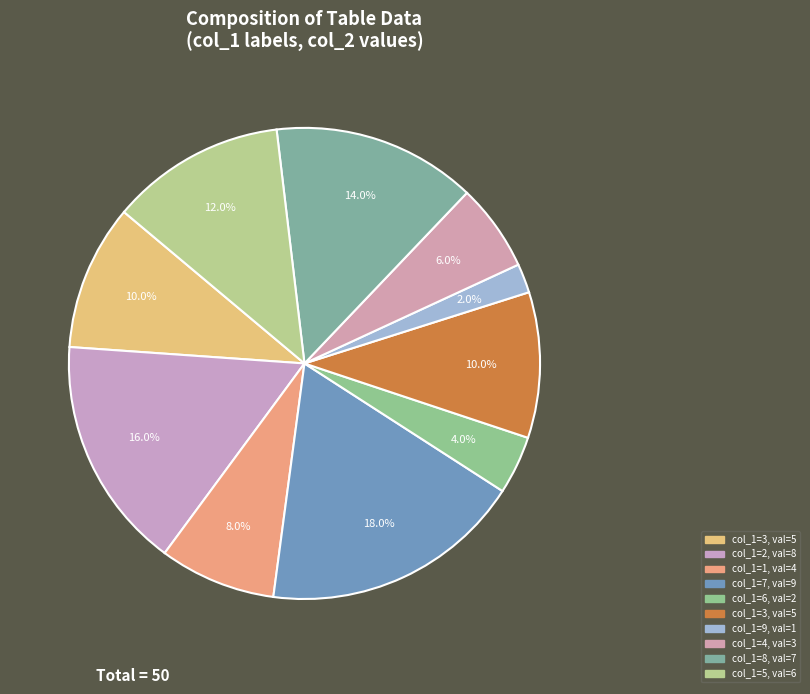

How many slices are in this pie chart?

10